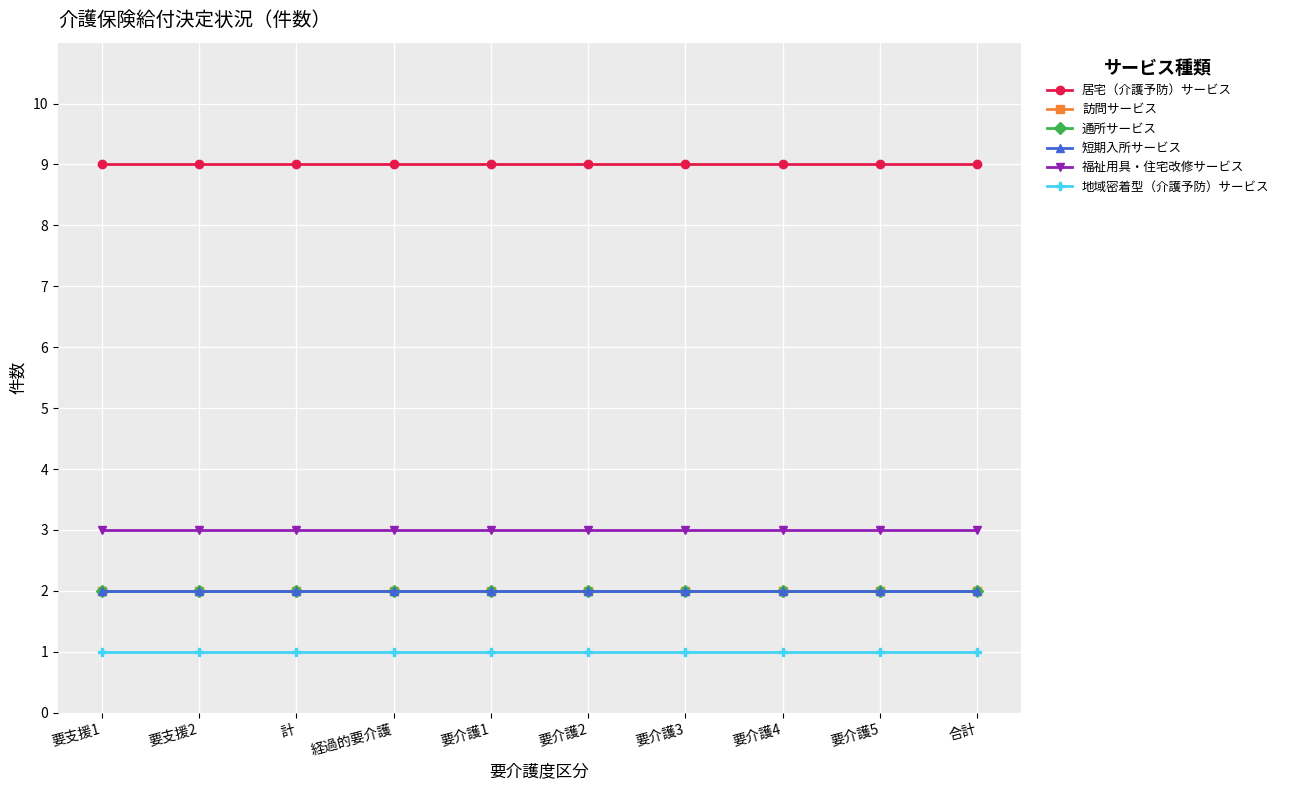

Which series has the largest total across all categories?

居宅（介護予防）サービス